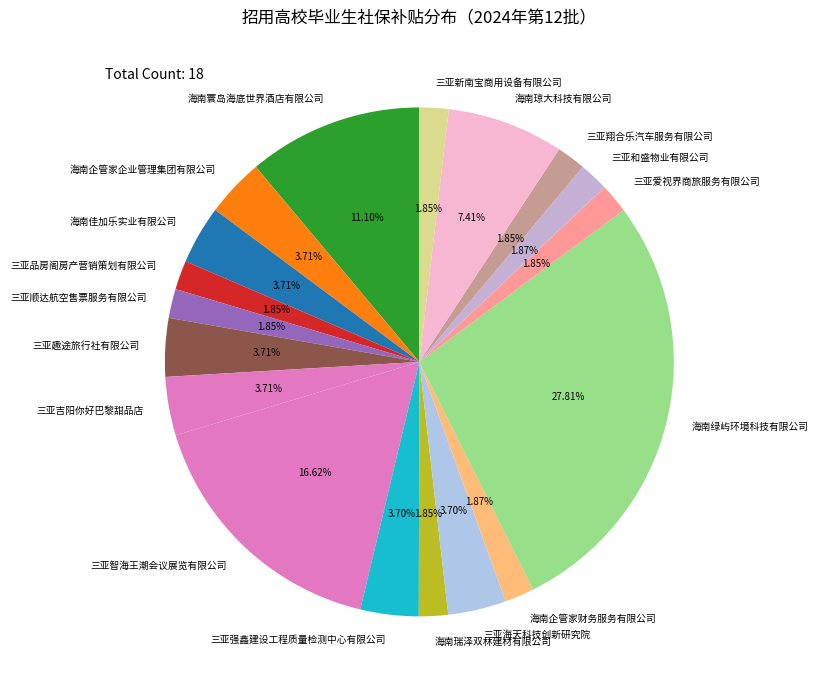

Is there any slice that represents more than half of the pie?

No